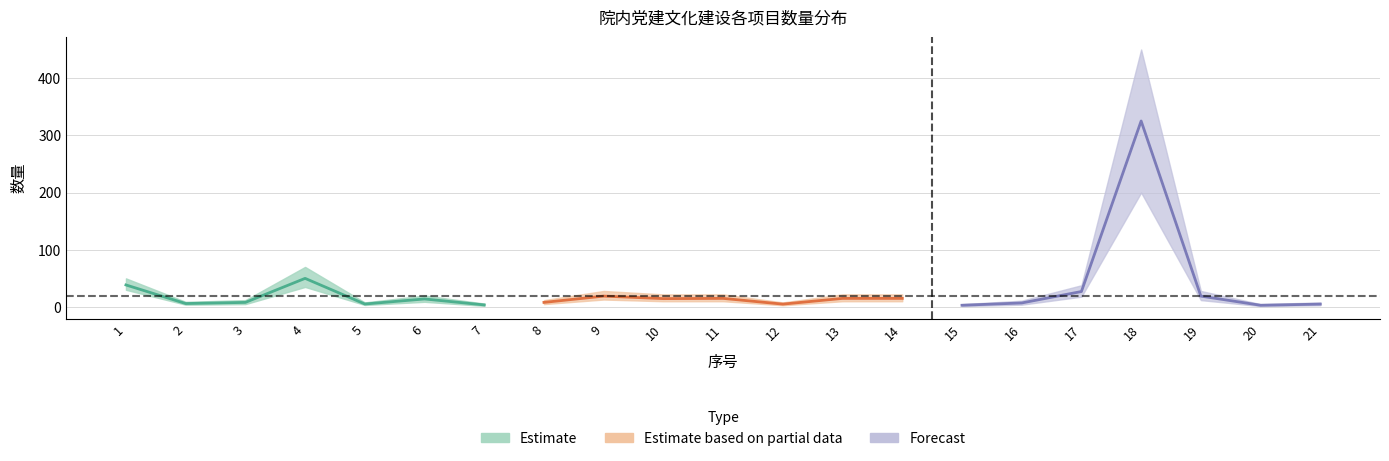

What is the value of the lower point at the 15th from the left?

1.5